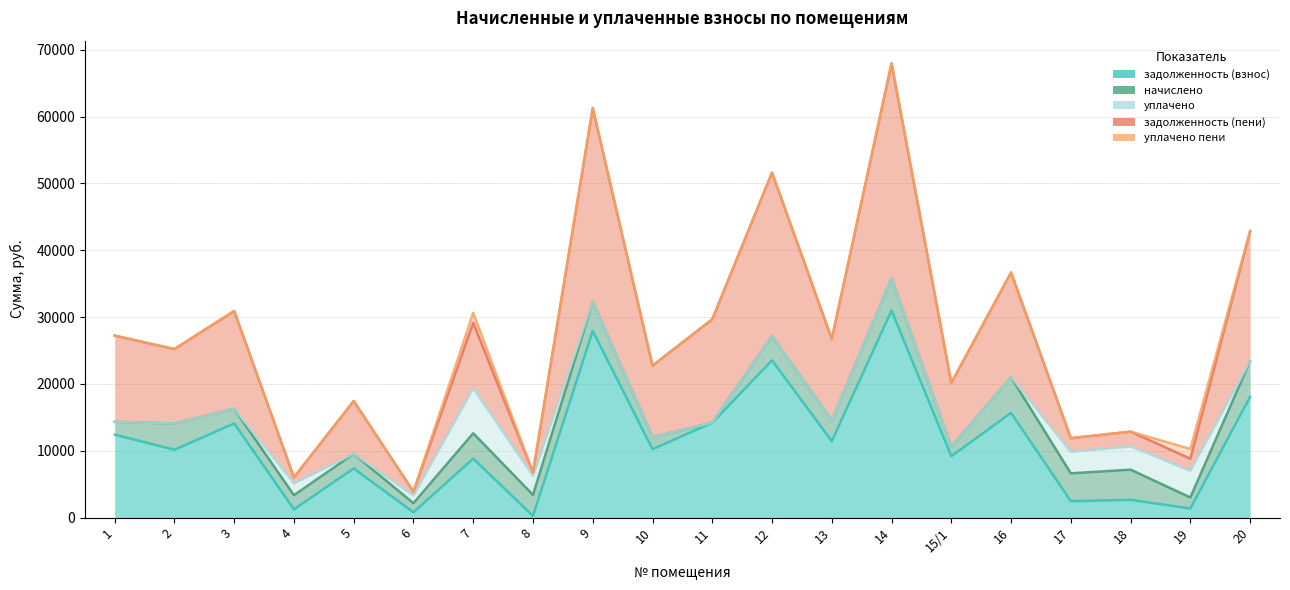

Rank the series at 20 from lowest to highest value.

уплачено, уплачено пени, начислено, задолженность (взнос), задолженность (пени)